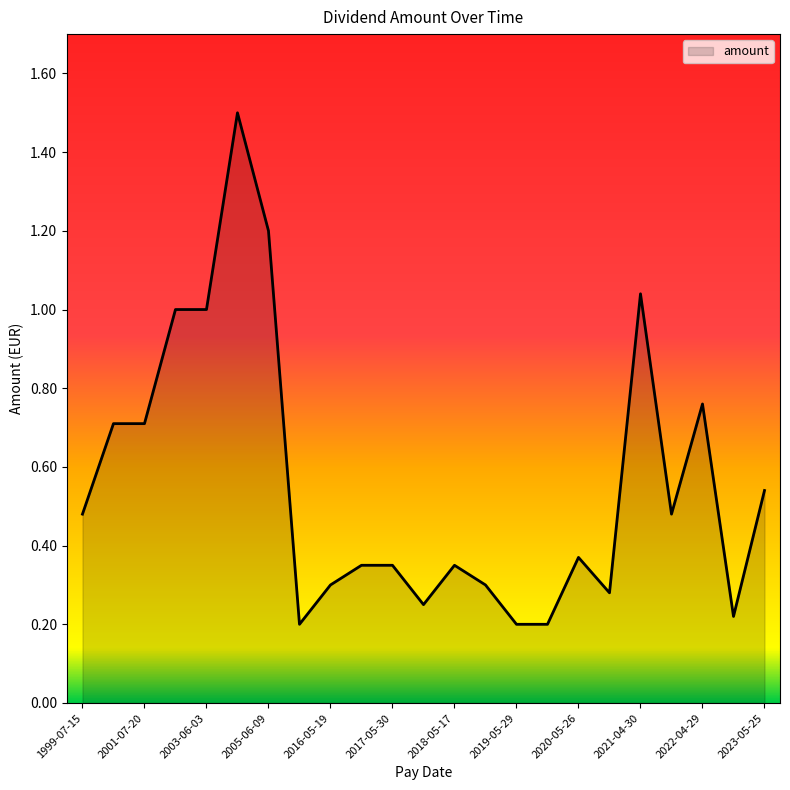

What is the maximum value shown in the chart?

1.5